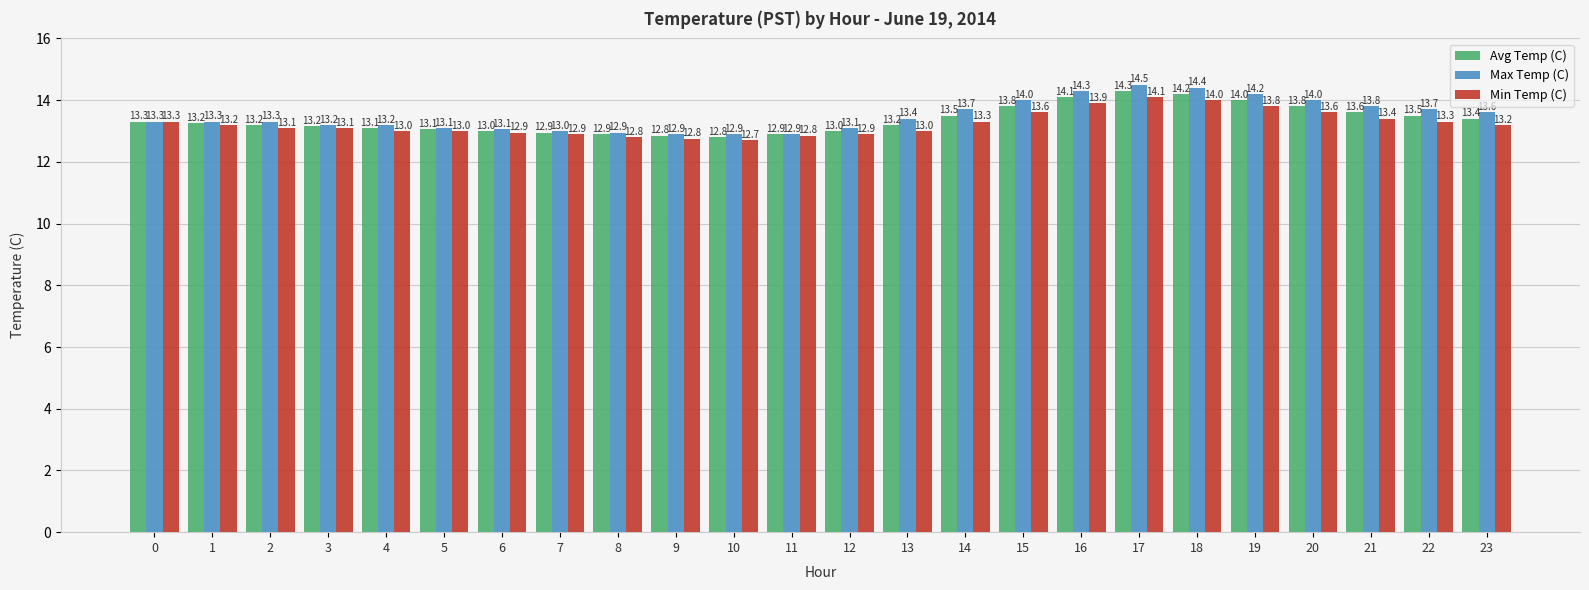

At which label is Max Temp (C) closest to 13?

7